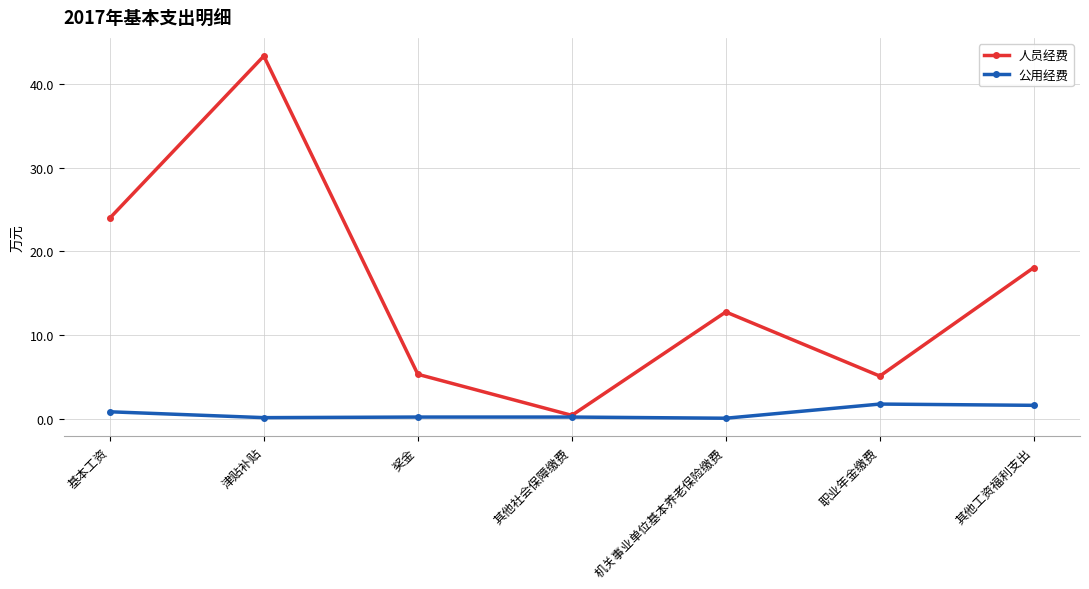

Which series changed the most between 津贴补贴 and 职业年金缴费?

人员经费